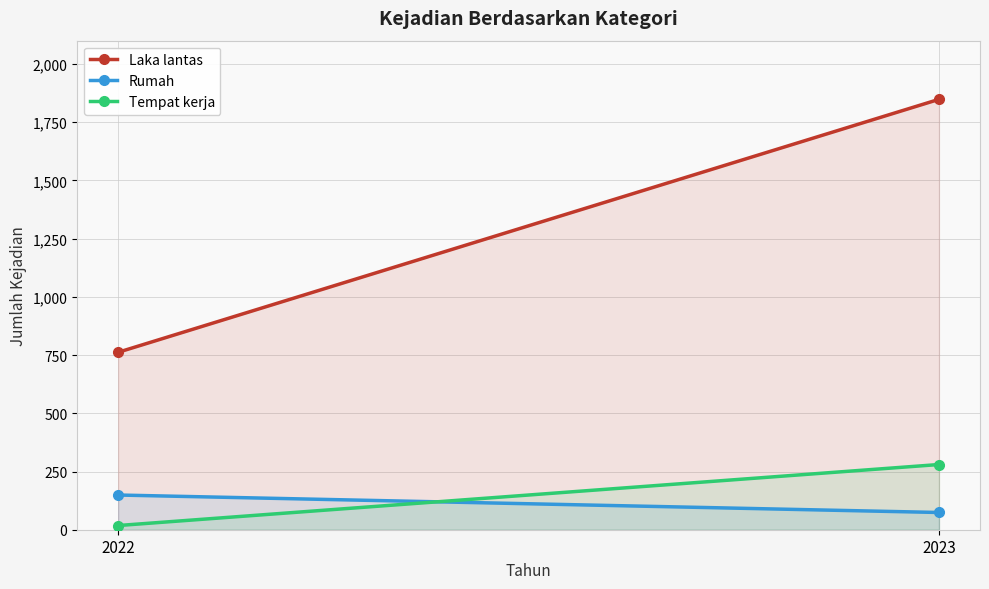

Is it true that Rumah equals 74 at 2023?

True